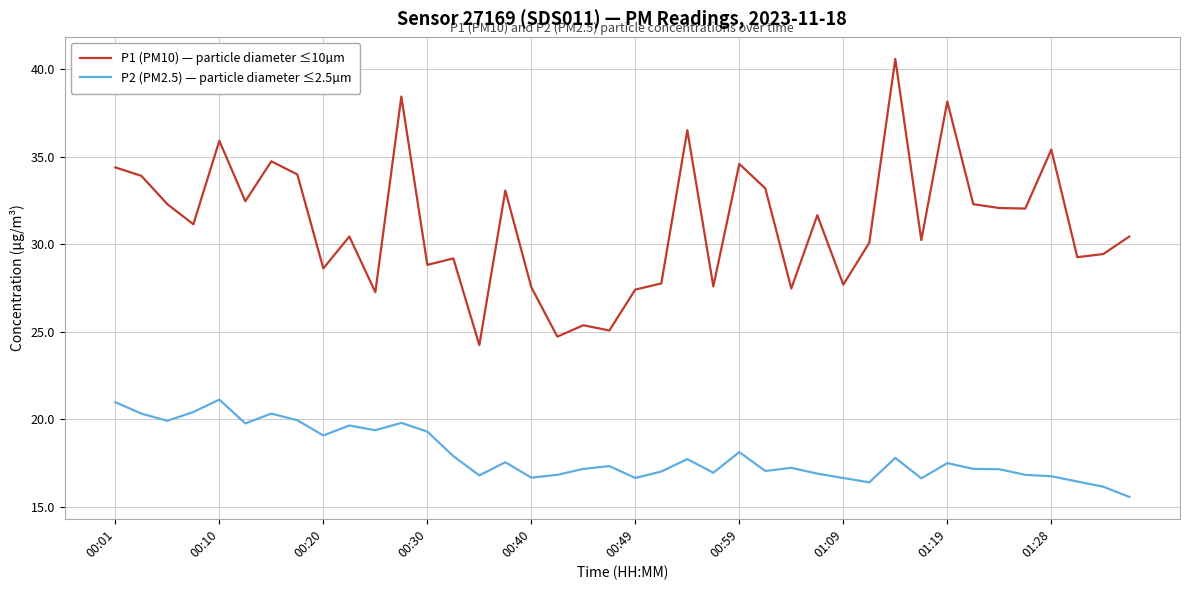

True or false: P2 (PM2.5) — particle diameter ≤2.5µm and P1 (PM10) — particle diameter ≤10µm intersect in this chart.

False